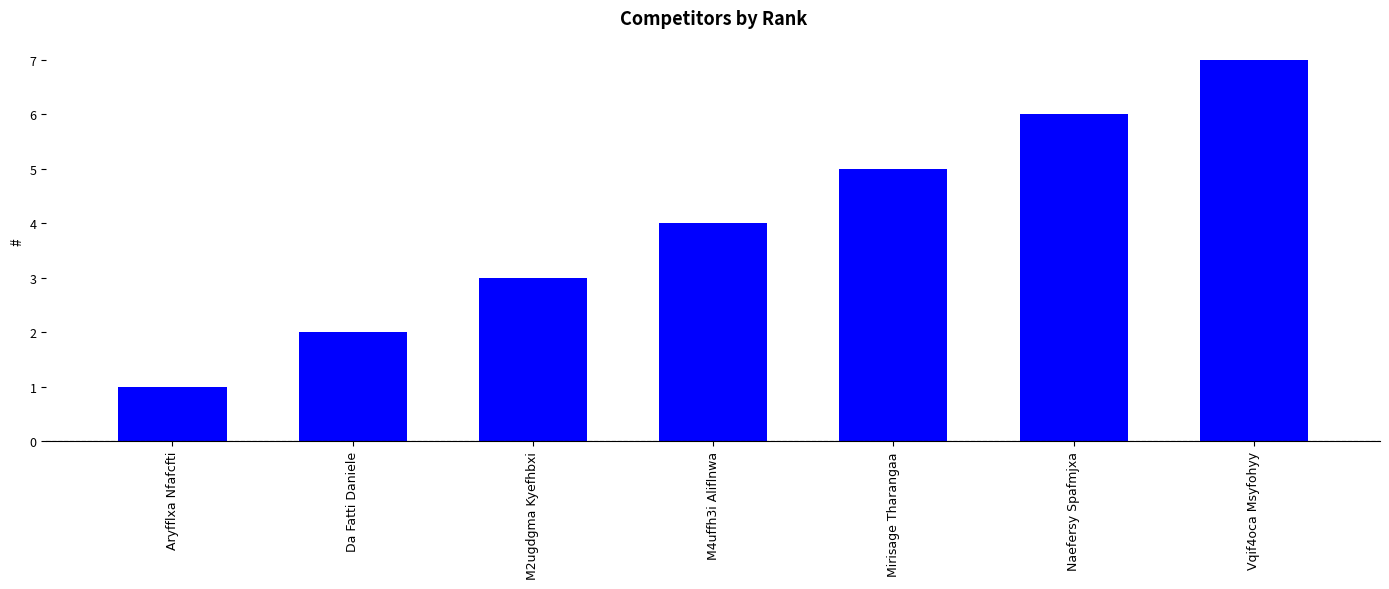

What is the sum of all values?

28